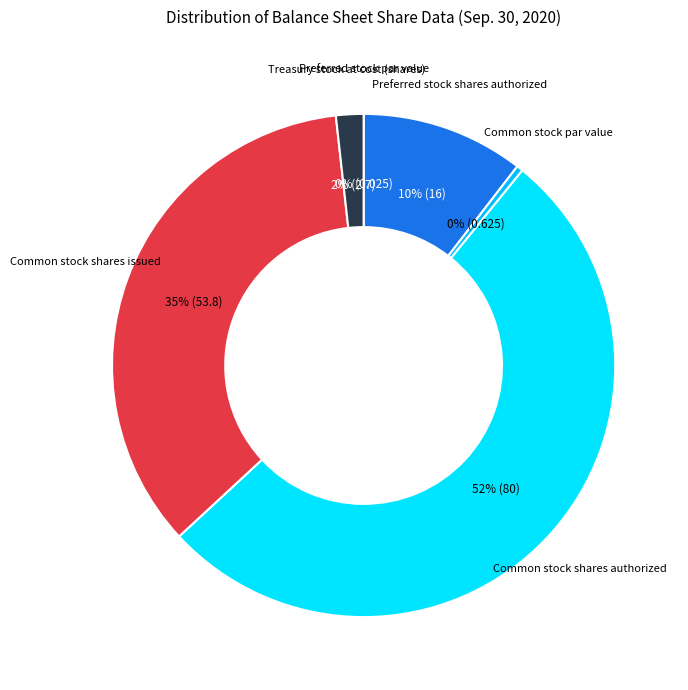

To the nearest percent, what is the difference between the largest and smallest slice percentages?

52%